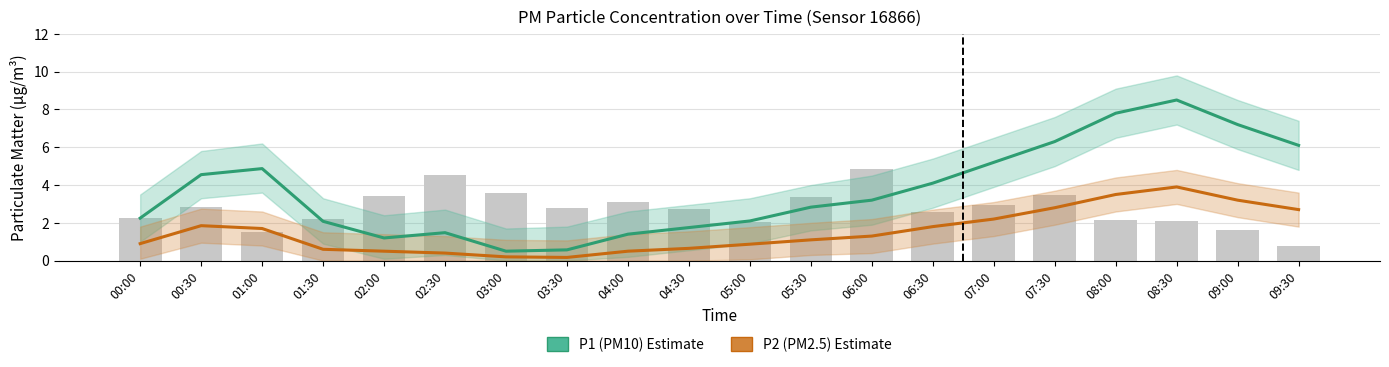

Reading left to right, list all the values displayed in this chart.

P1 (PM10): 00:00=2.2	00:30=4.5	01:00=4.9	01:30=2.1	02:00=1.2	02:30=1.5	03:00=0.5	03:30=0.6	04:00=1.4	04:30=1.8	05:00=2.1	05:30=2.8	06:00=3.2	06:30=4.1	07:00=5.2	07:30=6.3	08:00=7.8	08:30=8.5	09:00=7.2	09:30=6.1
P2 (PM2.5): 00:00=0.9	00:30=1.9	01:00=1.7	01:30=0.6	02:00=0.5	02:30=0.4	03:00=0.2	03:30=0.2	04:00=0.5	04:30=0.7	05:00=0.9	05:30=1.1	06:00=1.3	06:30=1.8	07:00=2.2	07:30=2.8	08:00=3.5	08:30=3.9	09:00=3.2	09:30=2.7